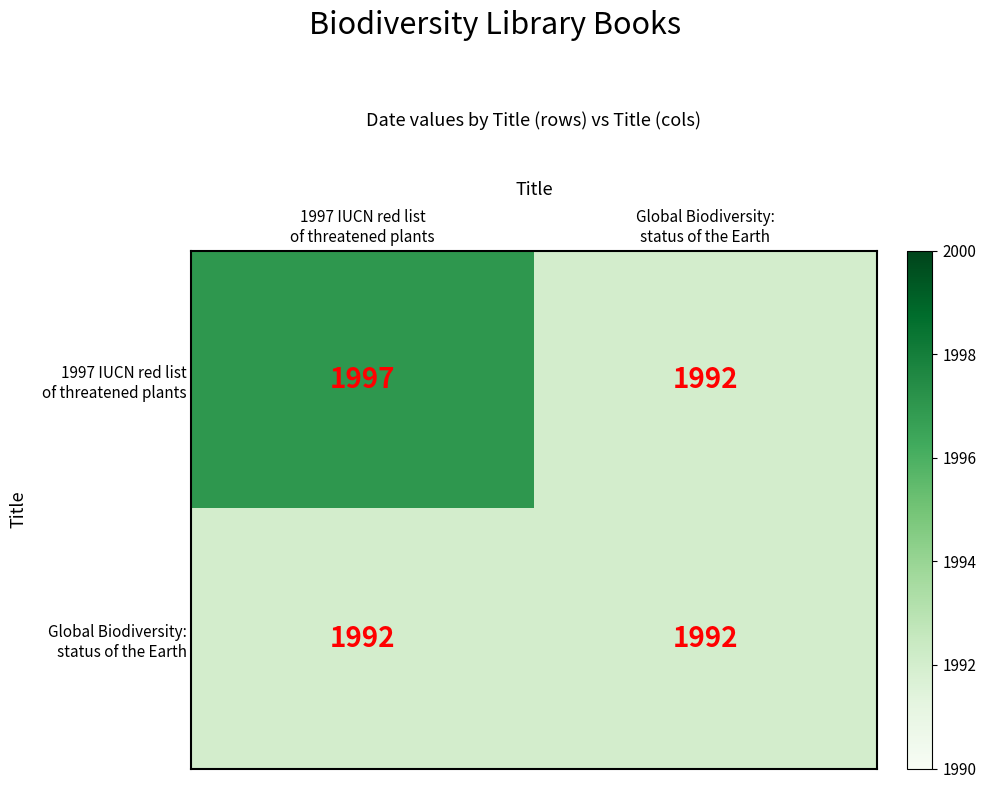

What is the smallest value displayed?

1992